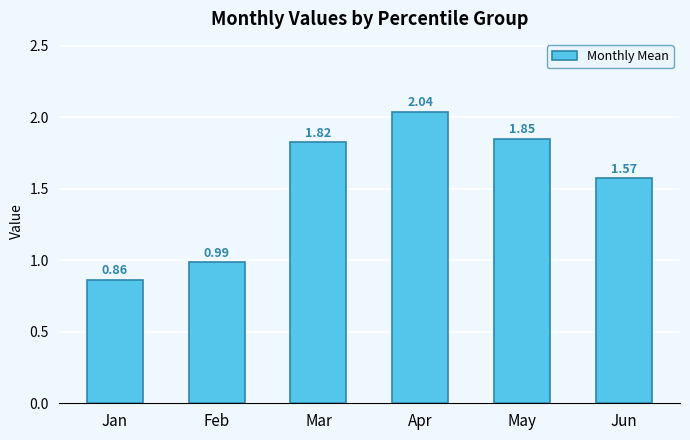

Between May and Jun, which is larger?

May